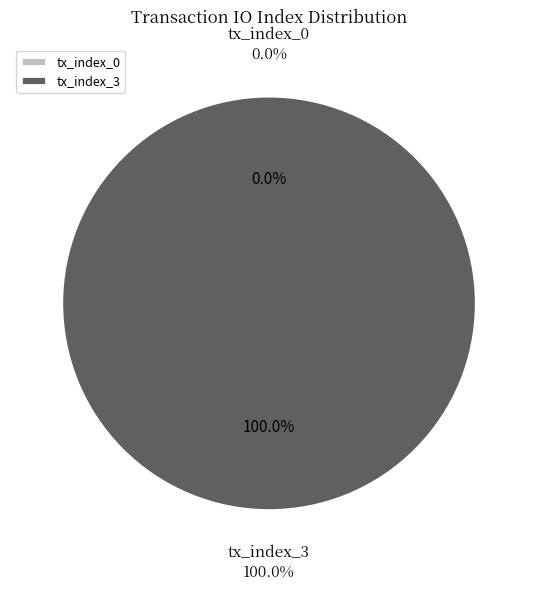

To the nearest percent, what is the average slice percentage?

50%